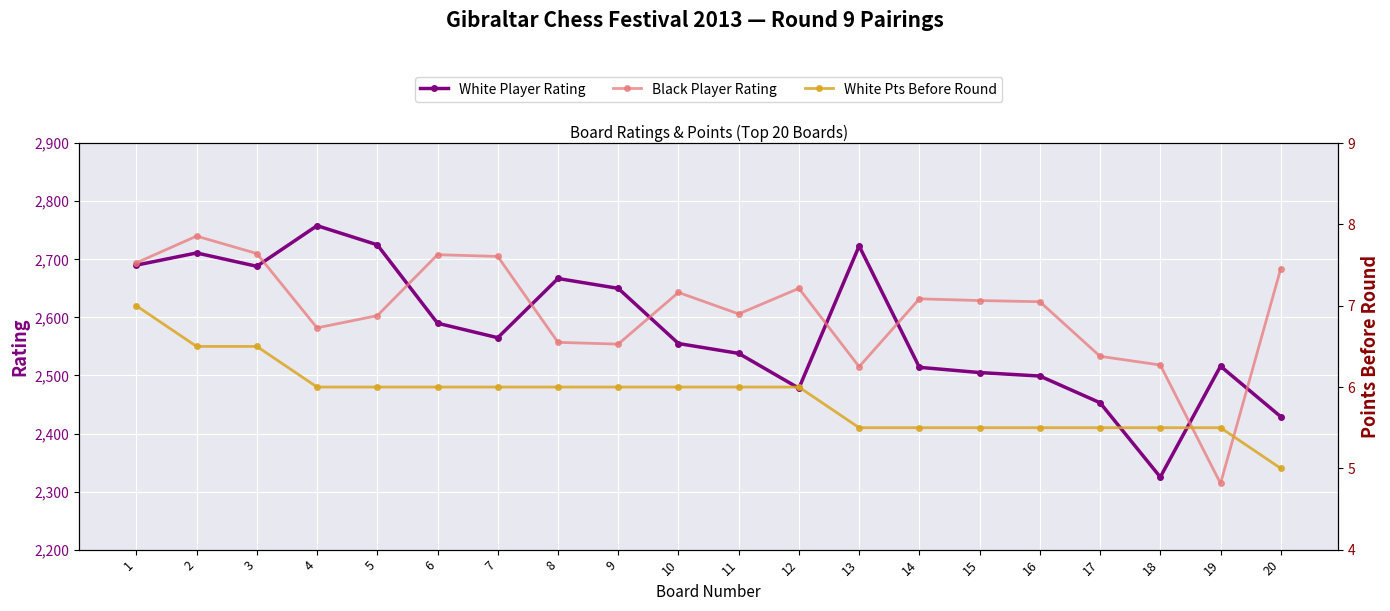

How many lines are shown in the chart?

3